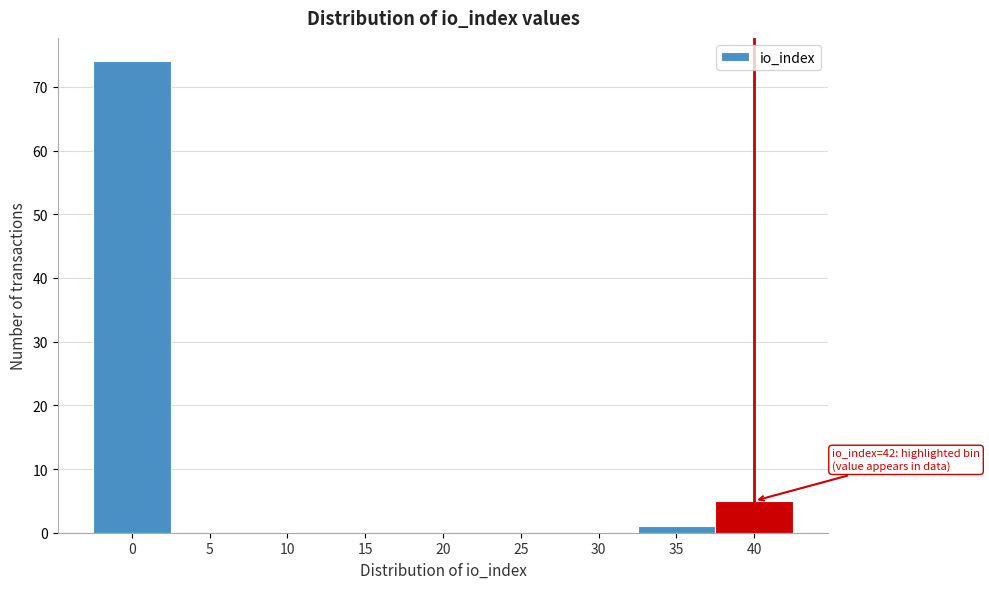

Reading right to left, extract all data points from this chart.

40=5	35=1	30=0	25=0	20=0	15=0	10=0	5=0	0=74